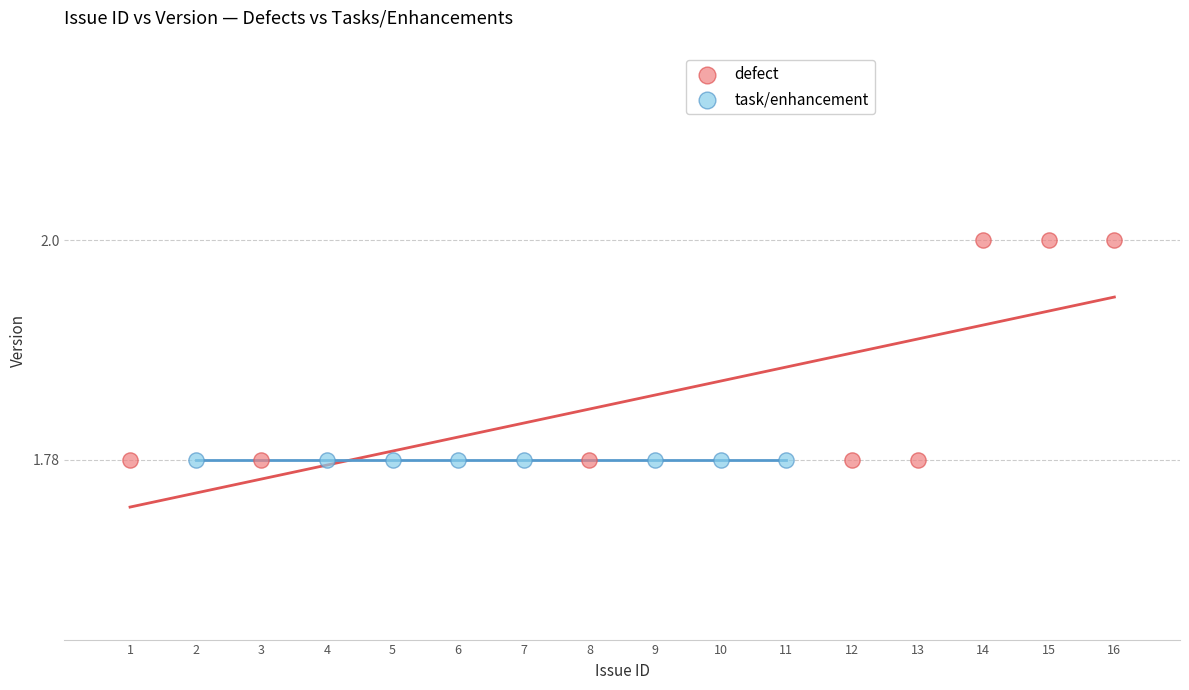

Which series reaches the maximum Y coordinate?

defect